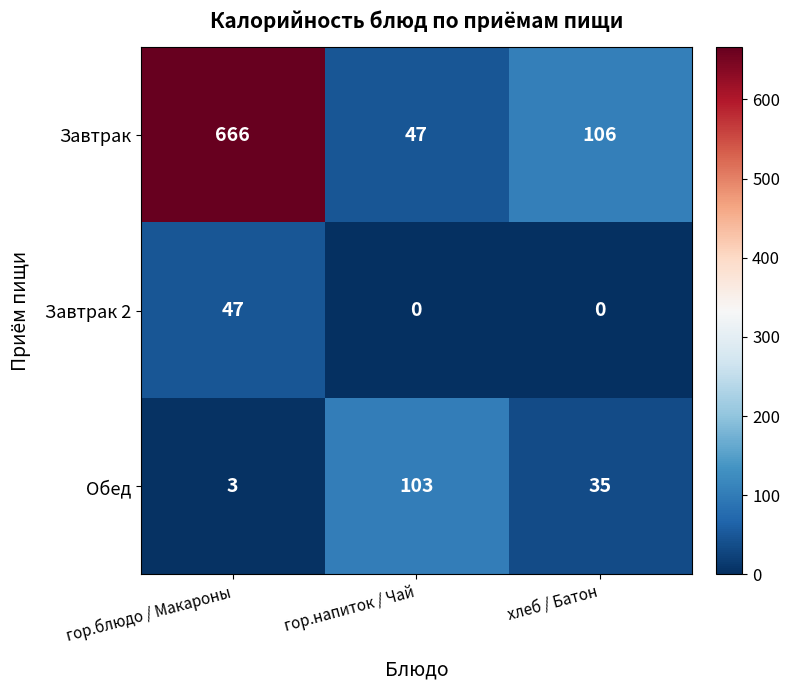

At which category does the chart reach its peak across all series?

гор.блюдо / Макароны